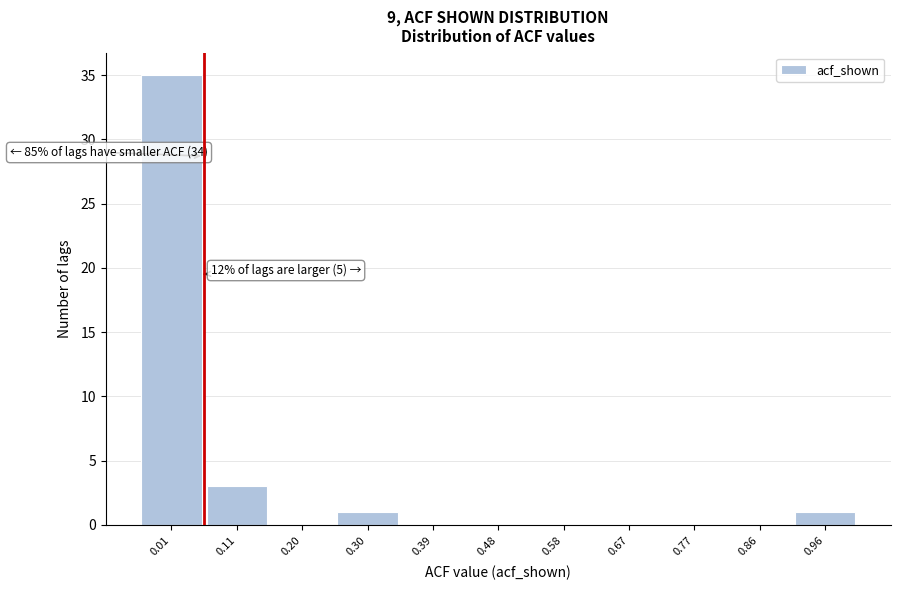

Reading right to left, transcribe all the data shown in this chart.

0.96=1	0.86=0	0.77=0	0.67=0	0.58=0	0.48=0	0.39=0	0.30=1	0.20=0	0.11=3	0.01=35